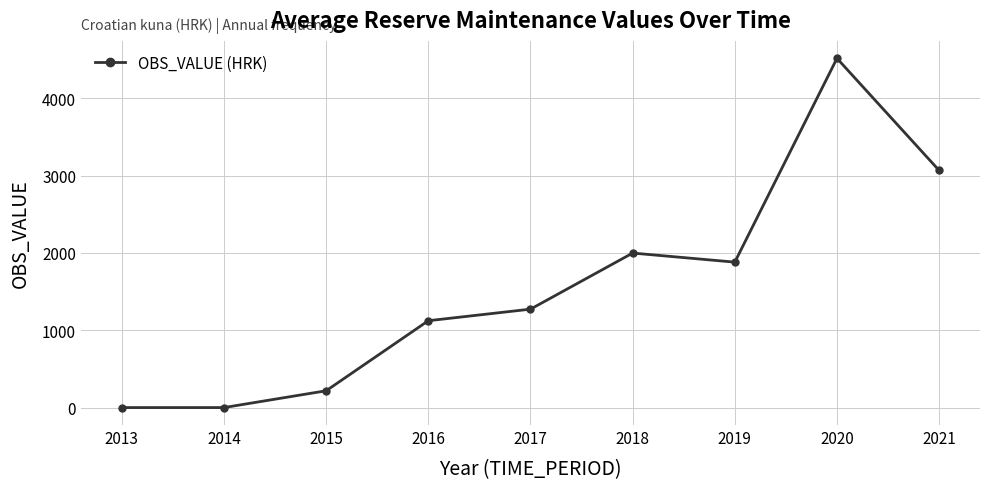

Where is the data nearest to the value 2258?

2018